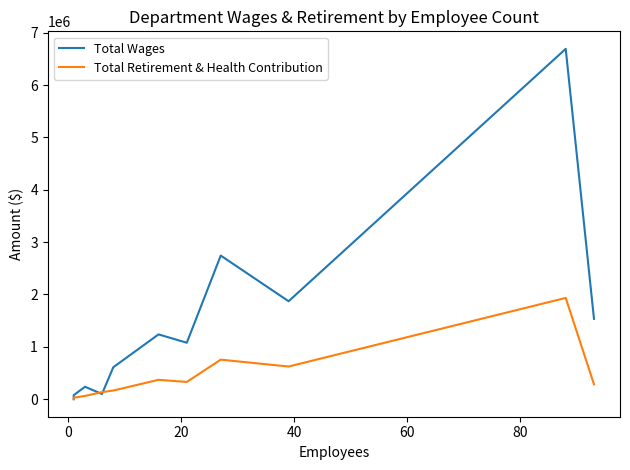

Is this an area chart (filled region under the line)?

No